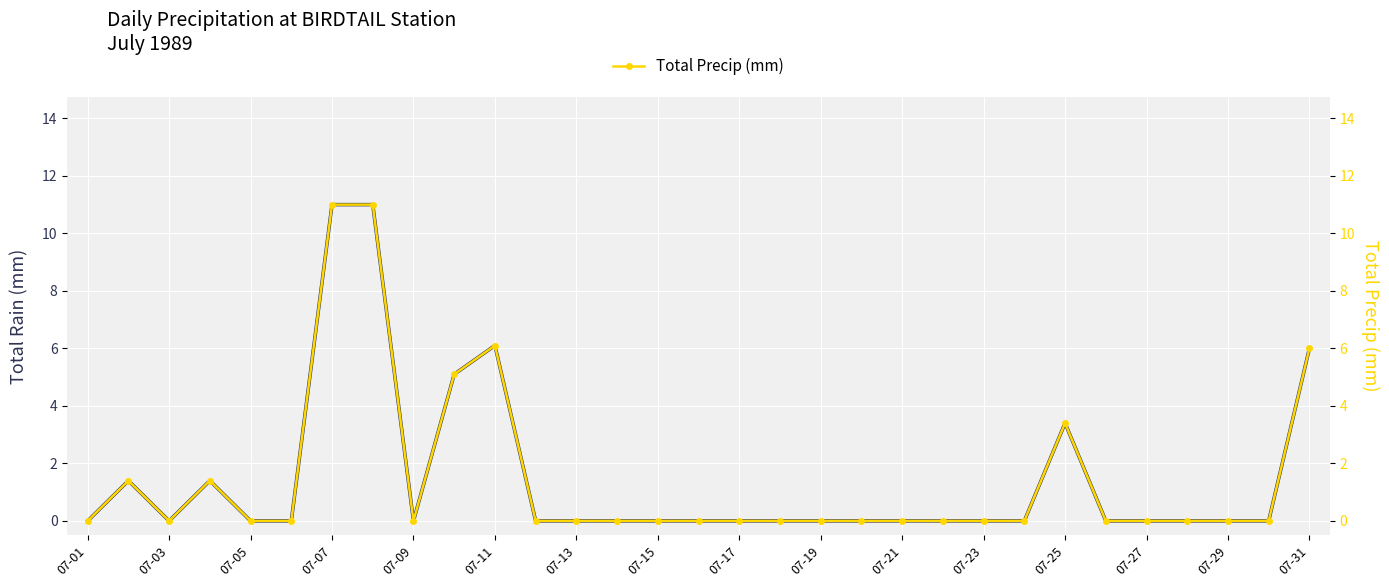

Which has a higher value, 30 or 07-19?

30